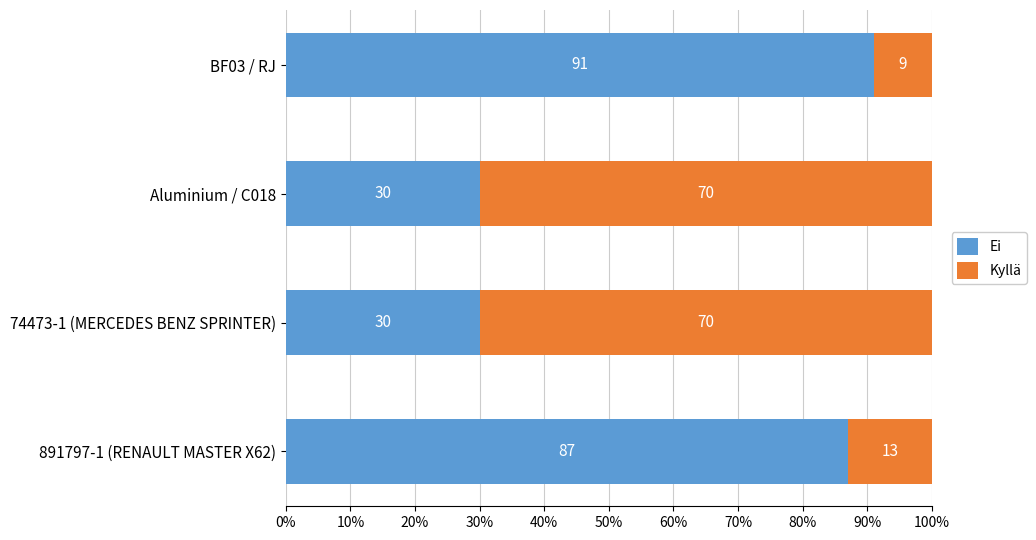

What is the difference between the maximum and minimum values in the Ei series?

61